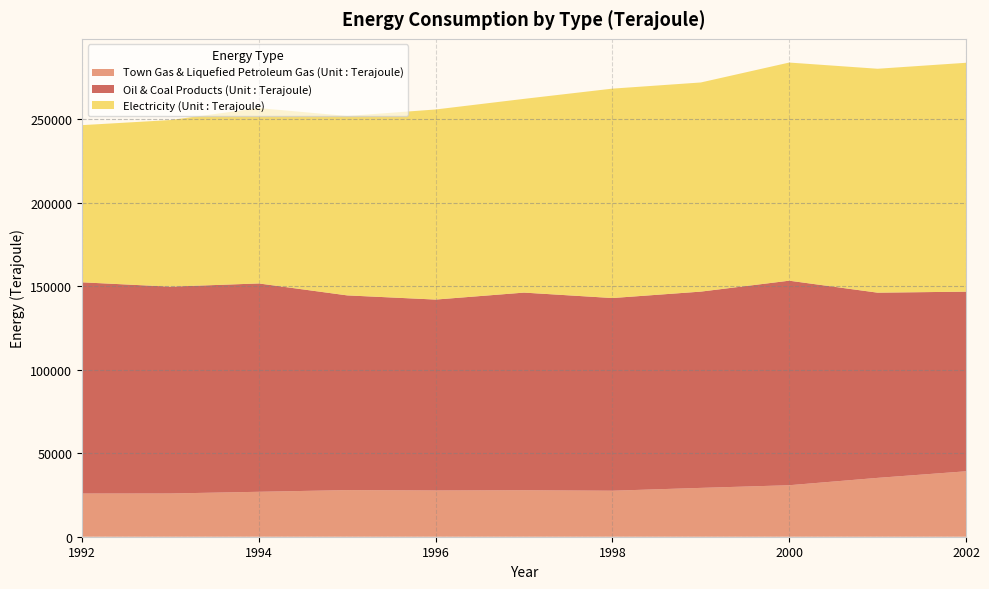

Reading left to right, list all the values displayed in this chart.

Town Gas & Liquefied Petroleum Gas (Unit : Terajoule): 1992=25871	1993=25906	1994=26918	1995=27931	1996=27705	1997=27841	1998=27562	1999=29256	2000=30848	2001=35255	2002=39194
Oil & Coal Products (Unit : Terajoule): 1992=126539	1993=123899	1994=124812	1995=116641	1996=114365	1997=118402	1998=115426	1999=117578	2000=122534	2001=110947	2002=107615
Electricity (Unit : Terajoule): 1992=94152	1993=99810	1994=105054	1995=107476	1996=113879	1997=116061	1998=125446	1999=125288	2000=130675	2001=134138	2002=137112